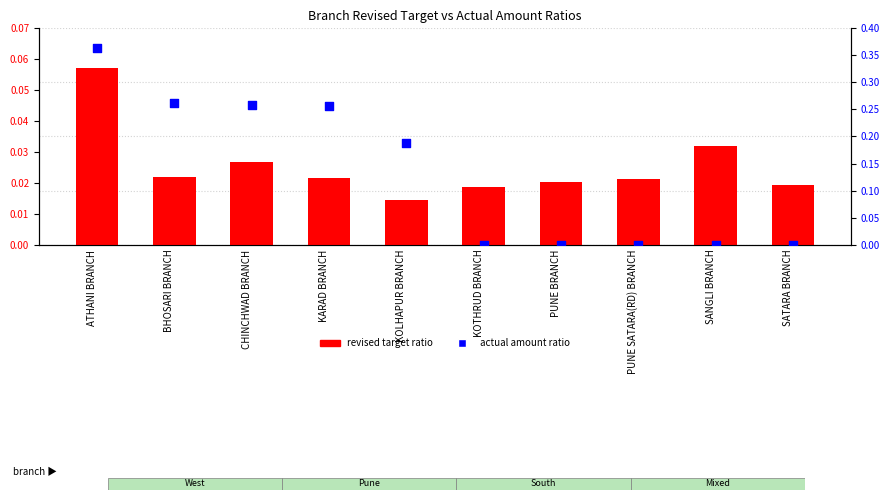

Which series contains the lowest Y value?

actual amount ratio